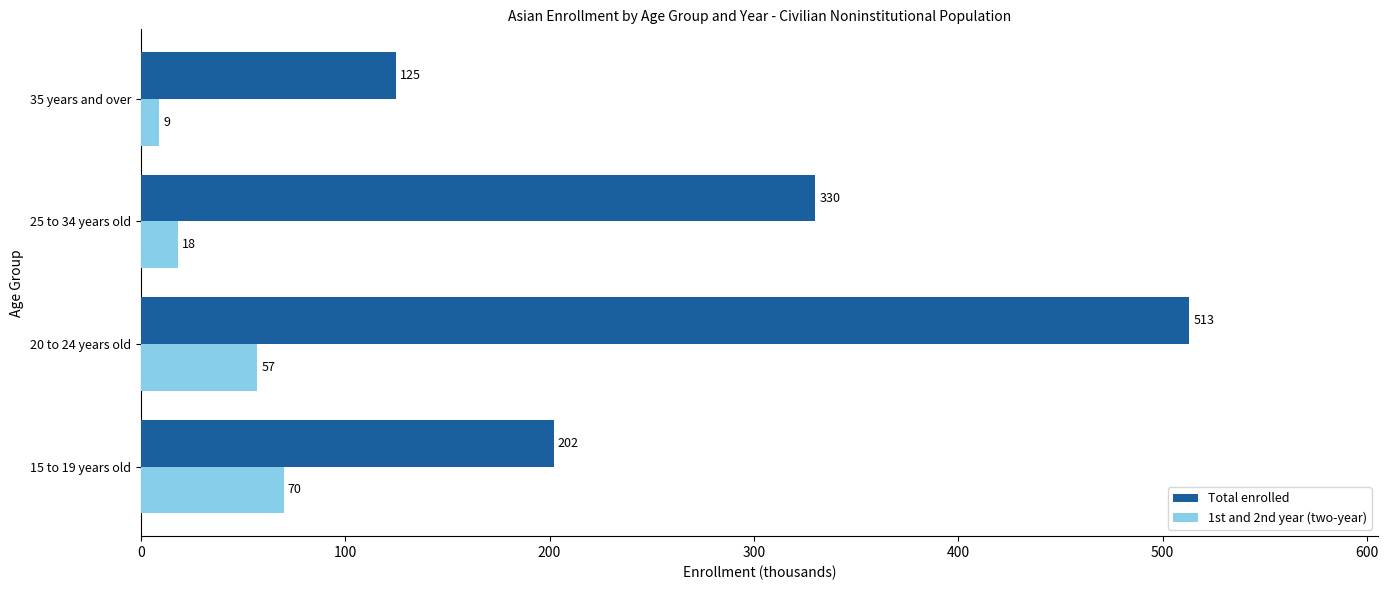

What is the minimum value for 1st and 2nd year (two-year)?

9